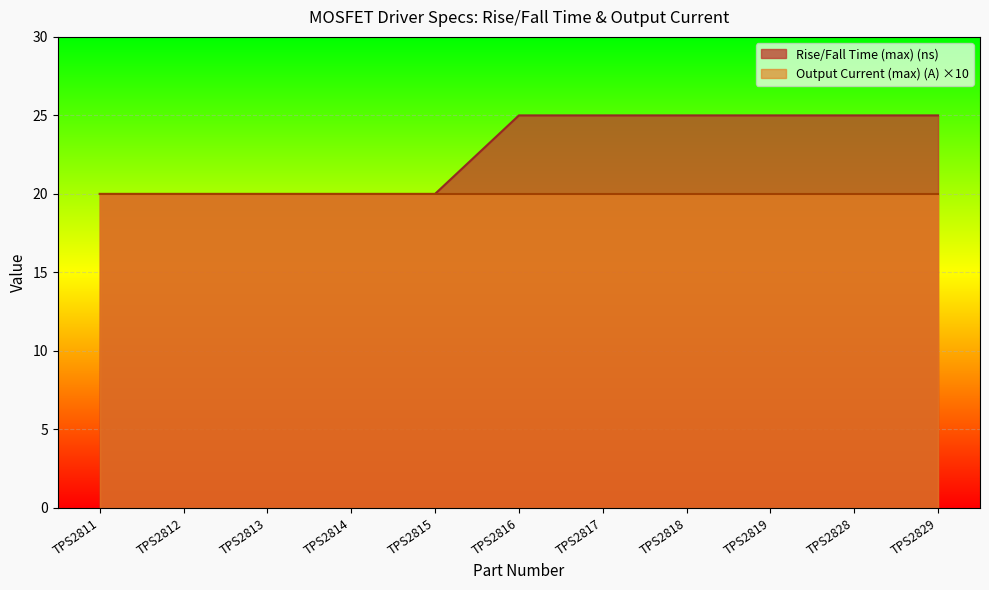

Reading right to left, extract all data points from this chart.

TPS2829=25	TPS2828=25	TPS2819=25	TPS2818=25	TPS2817=25	TPS2816=25	TPS2815=20	TPS2814=20	TPS2813=20	TPS2812=20	TPS2811=20